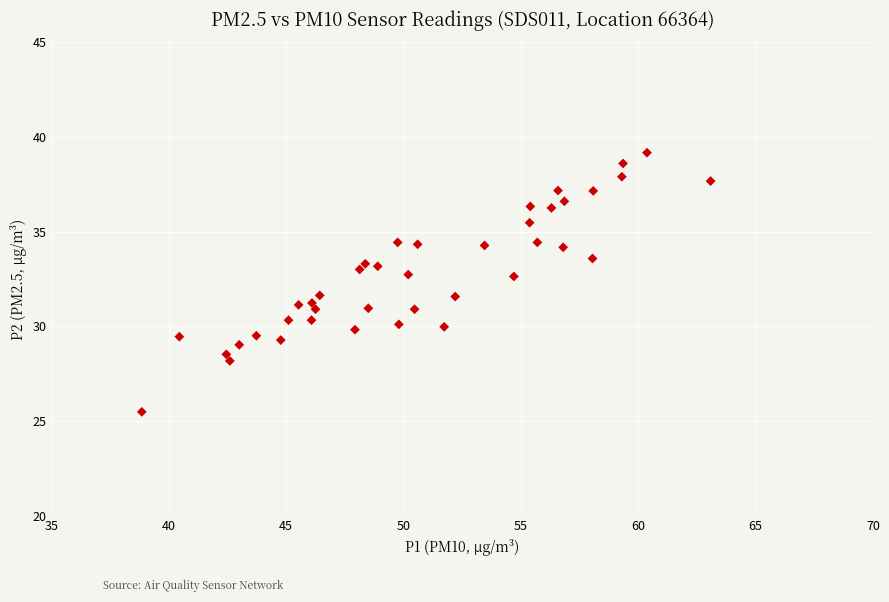

What is the range of Y values (max minus min)?

13.7